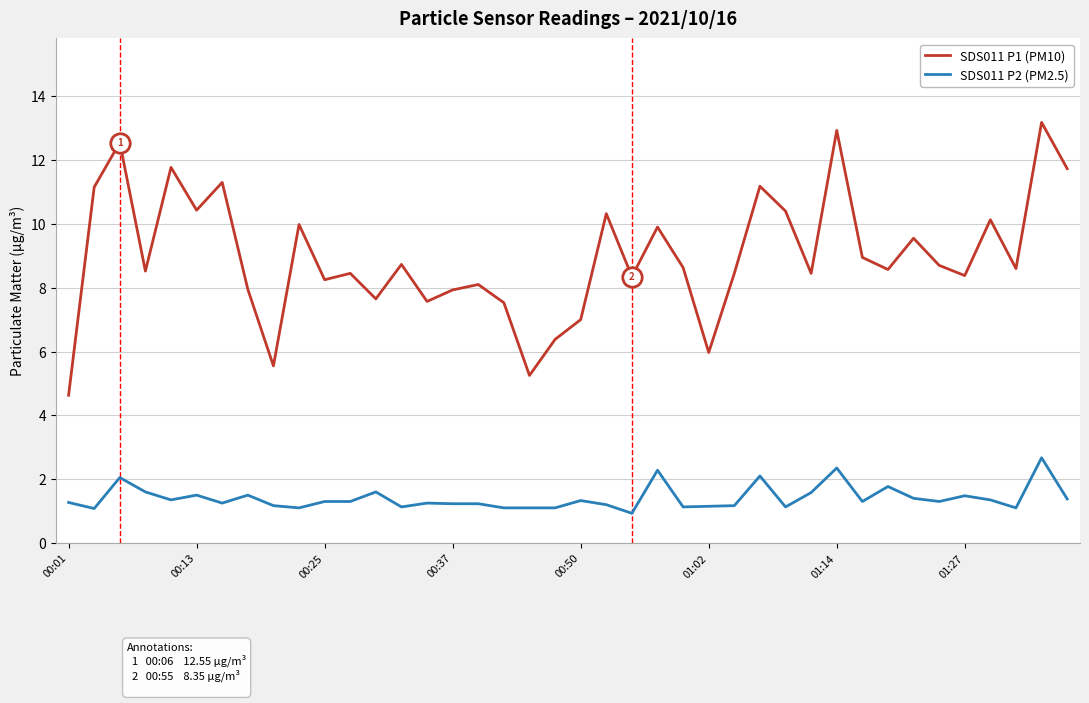

Which series has the largest total across all categories?

SDS011 P1 (PM10)